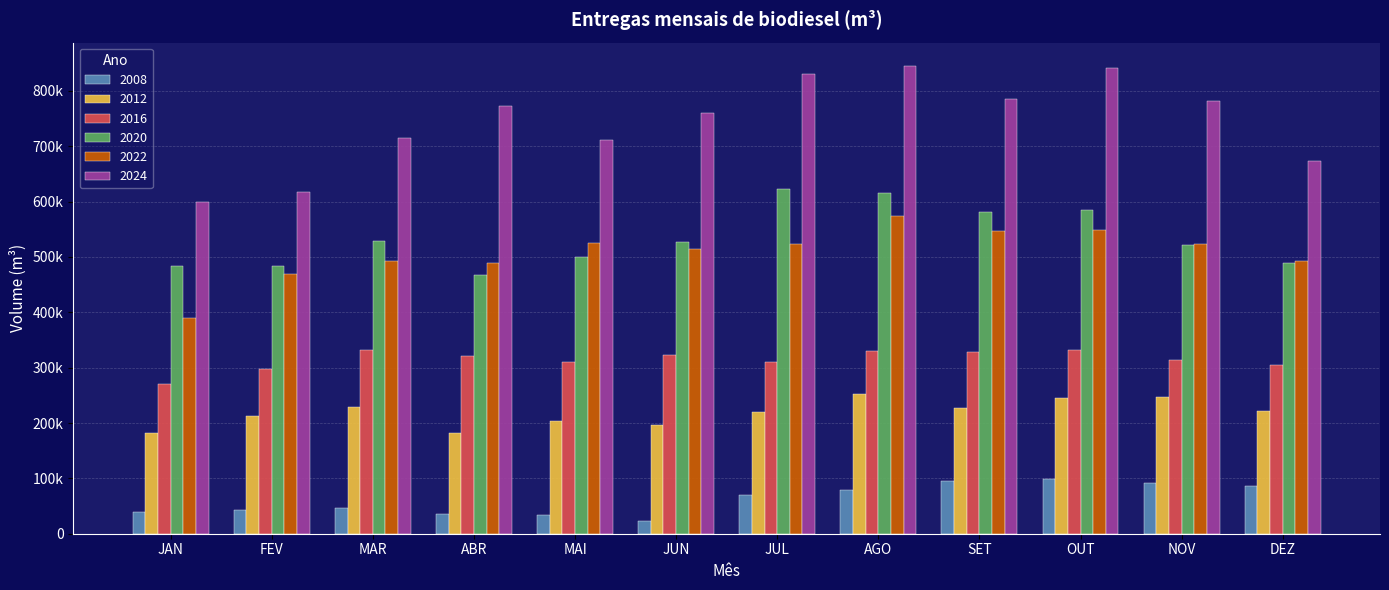

At how many categories does at least one series exceed 490193?

12